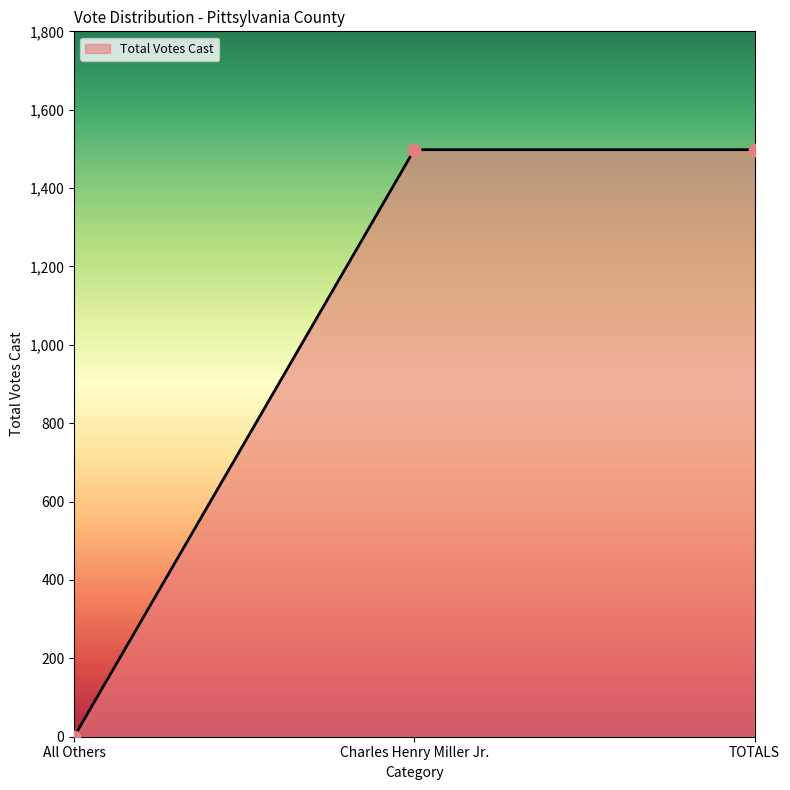

What is the change in value from All Others to Charles Henry Miller Jr.?

+1498